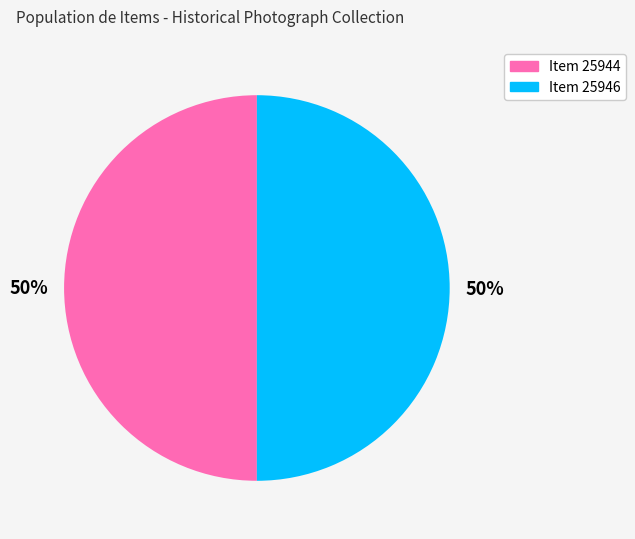

True or false: Item 25946 accounts for 50% of the total.

True